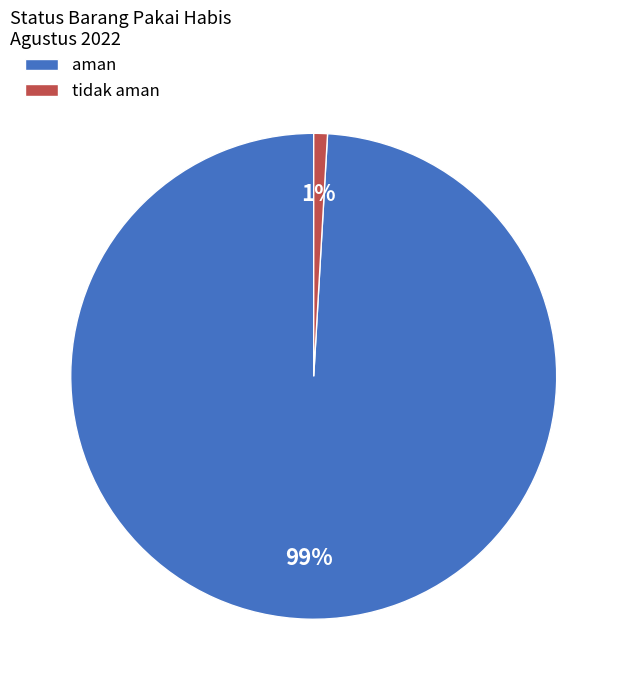

Between tidak aman and aman, which is larger?

aman